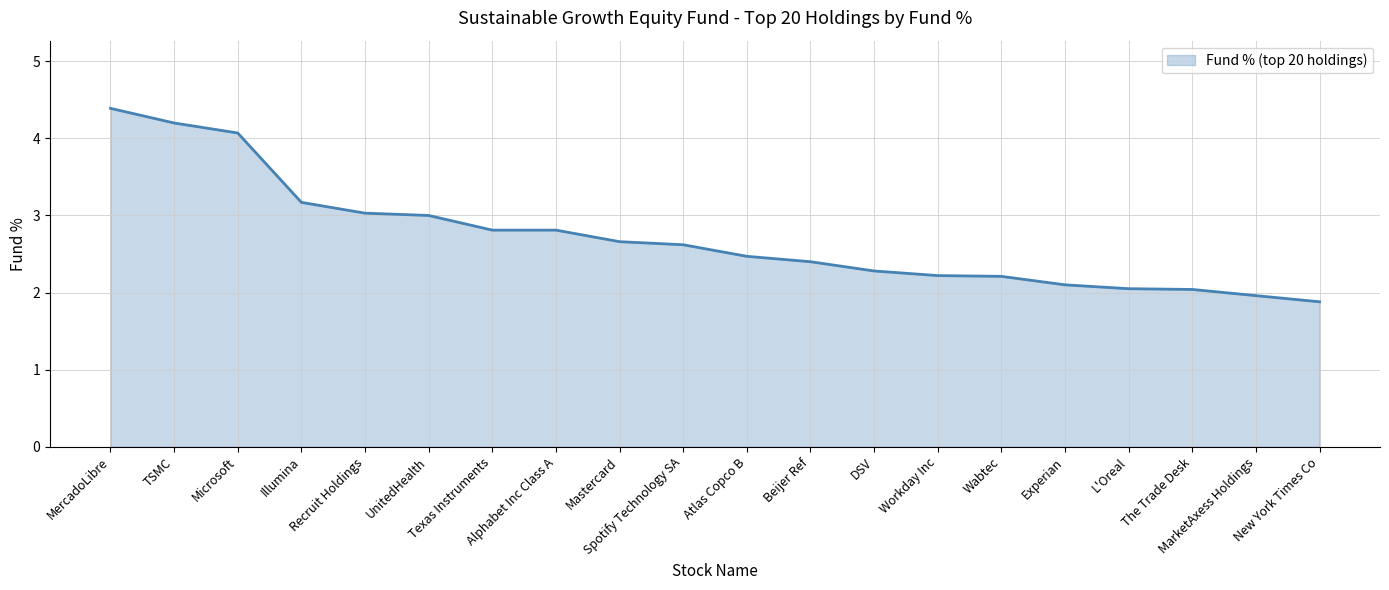

True or false: the data shows 2.7 at Mastercard.

True